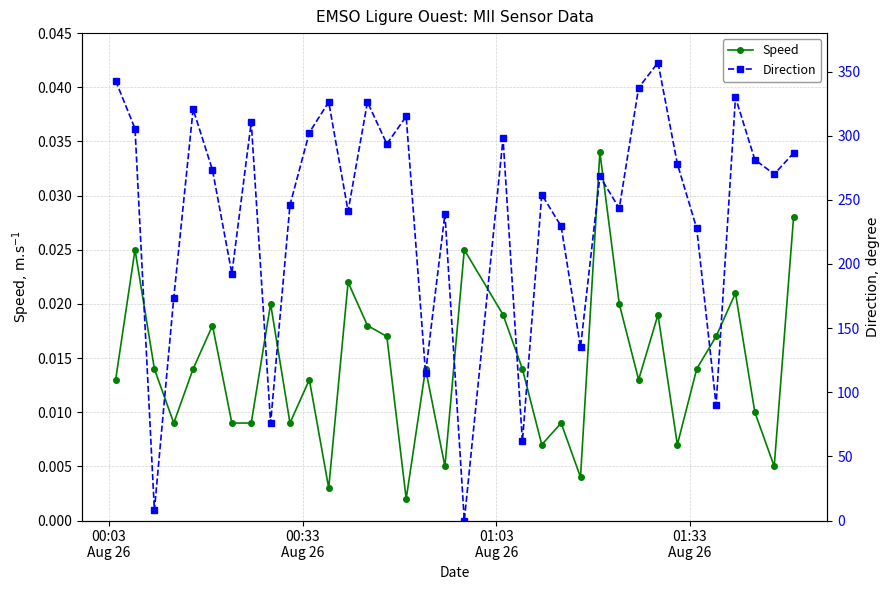

Reading left to right, transcribe all the data shown in this chart.

Speed: 0.0	0.0	0.0	0.0	0.0	0.0	0.0	0.0	0.0	0.0	0.0	0.0	0.0	0.0	0.0	0.0	0.0	0.0	0.0	0.0	0.0	0.0	0.0	0.0	0.0	0.0	0.0	0.0	0.0	0.0	0.0	0.0	0.0	0.0	0.0
Direction: 342.9	305.5	8.1	173.7	320.7	273.2	192.5	310.6	76.0	246.0	302.5	326.3	241.2	326.3	293.6	315.0	114.8	239.0	0.0	297.9	61.7	254.1	229.4	135.0	268.3	243.4	337.4	357.0	278.1	227.7	90.0	329.9	281.3	270.0	286.5